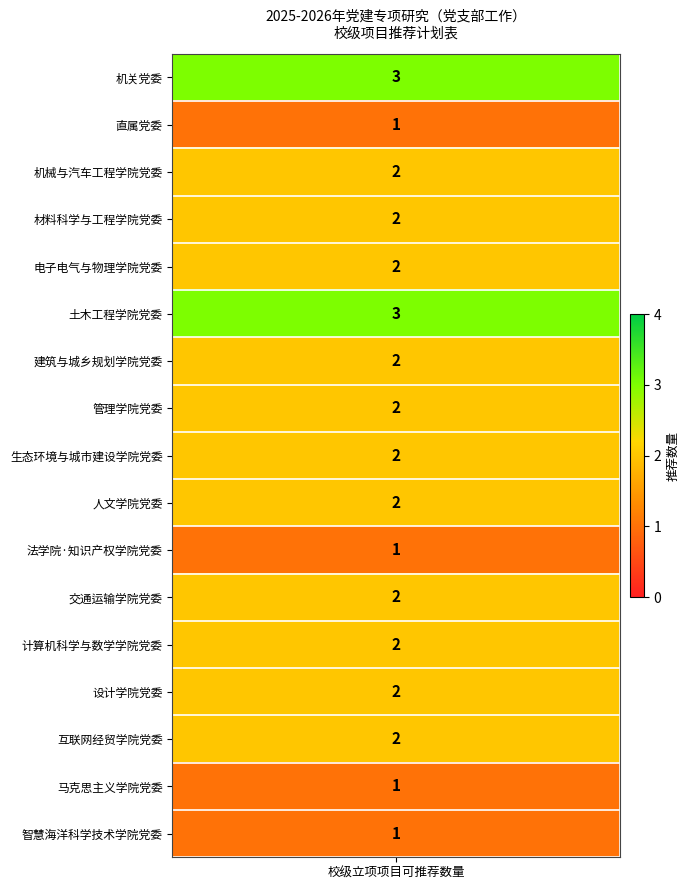

True or false: the data shows 5 at 5.

False